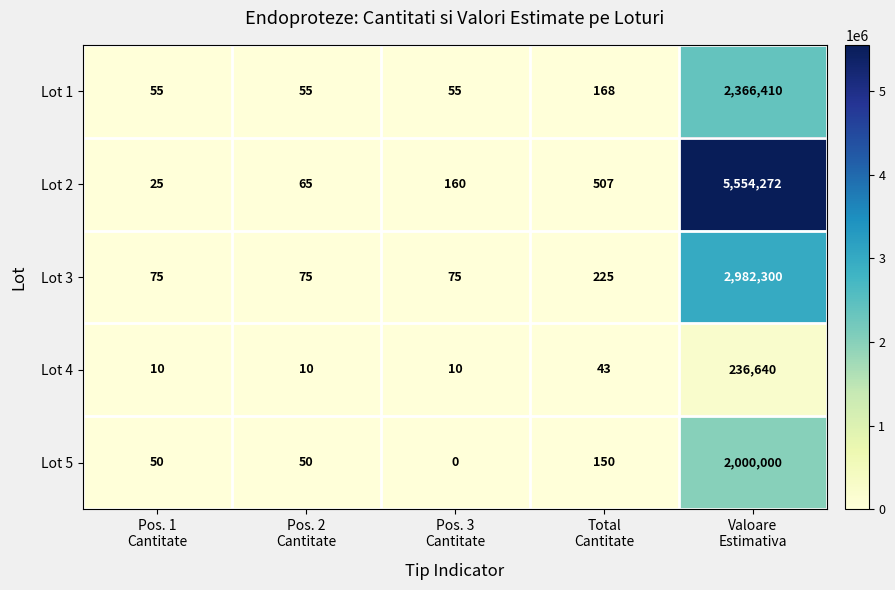

Count the number of categories in the chart.

5